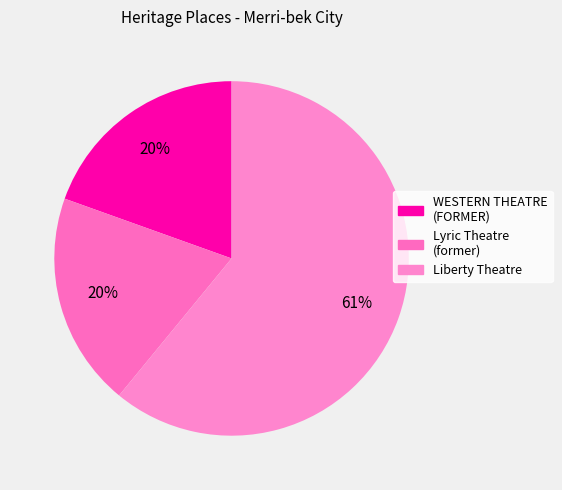

Approximately how many times larger is the value at Liberty Theatre compared to WESTERN THEATRE (FORMER)?

3.1